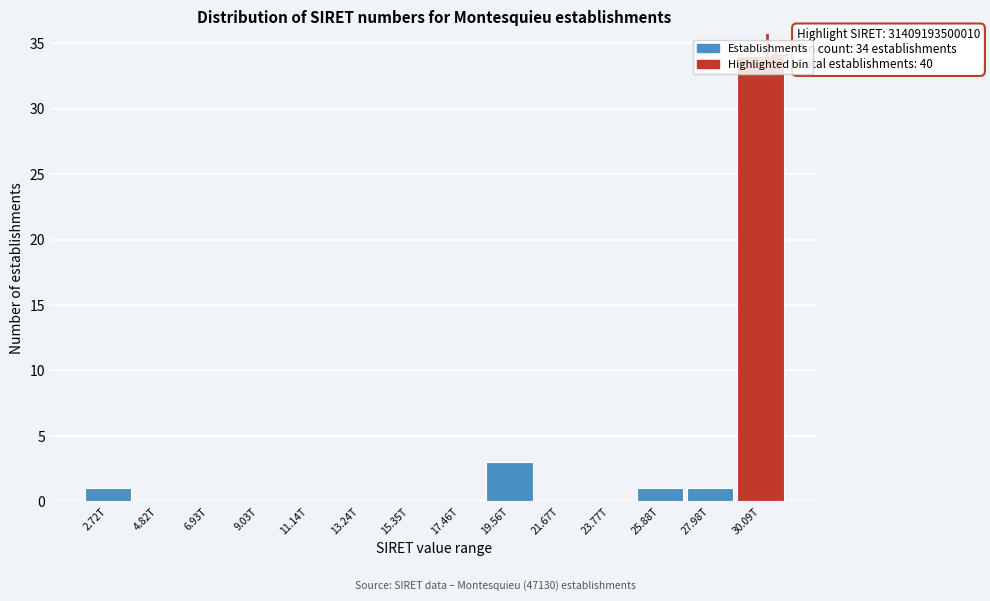

At which label is the value closest to 17?

19.56T